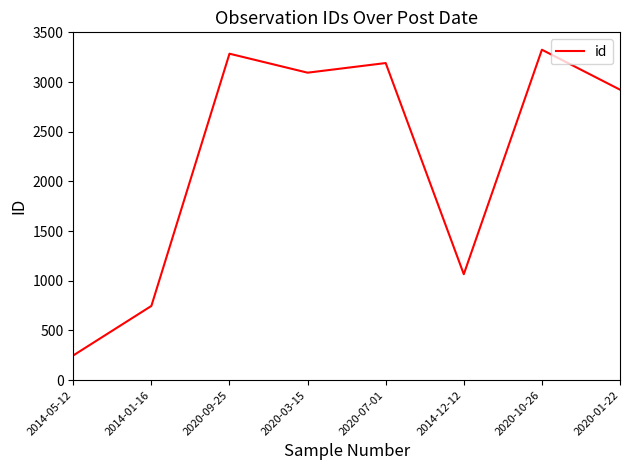

What is the difference between the values at 2020-09-25 and 2020-10-26?

40